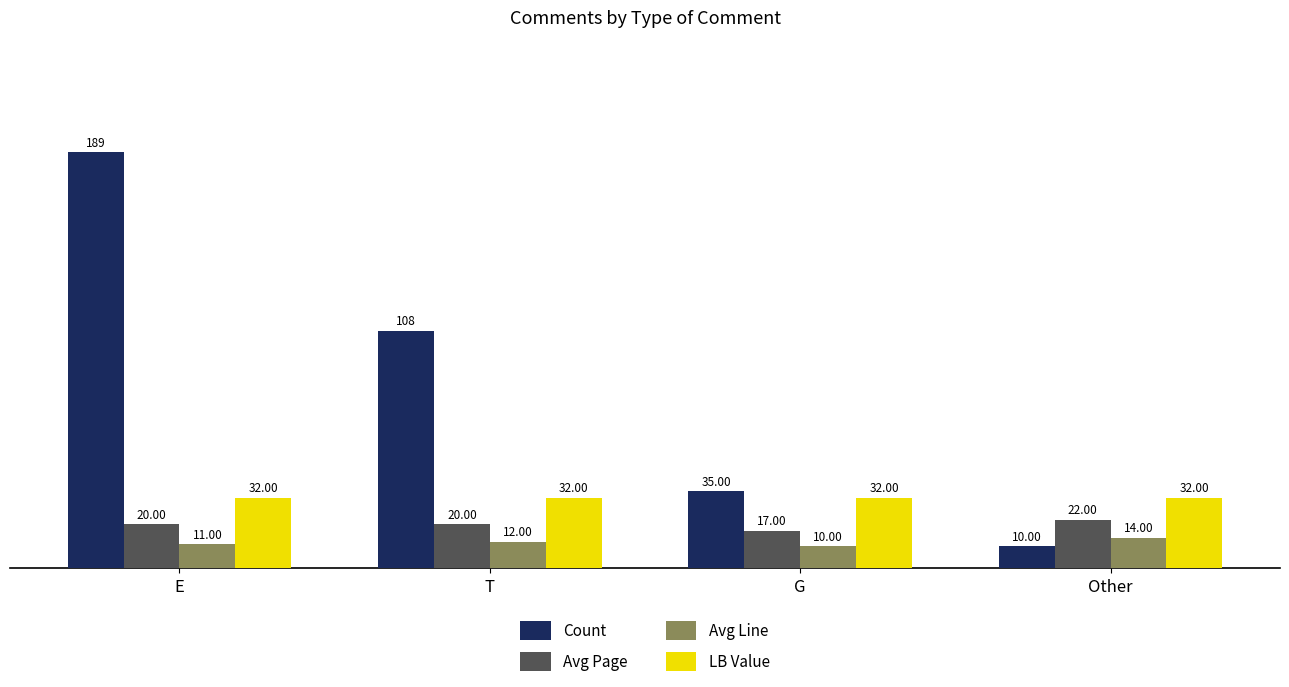

What is the difference between the highest and lowest values at G?

25